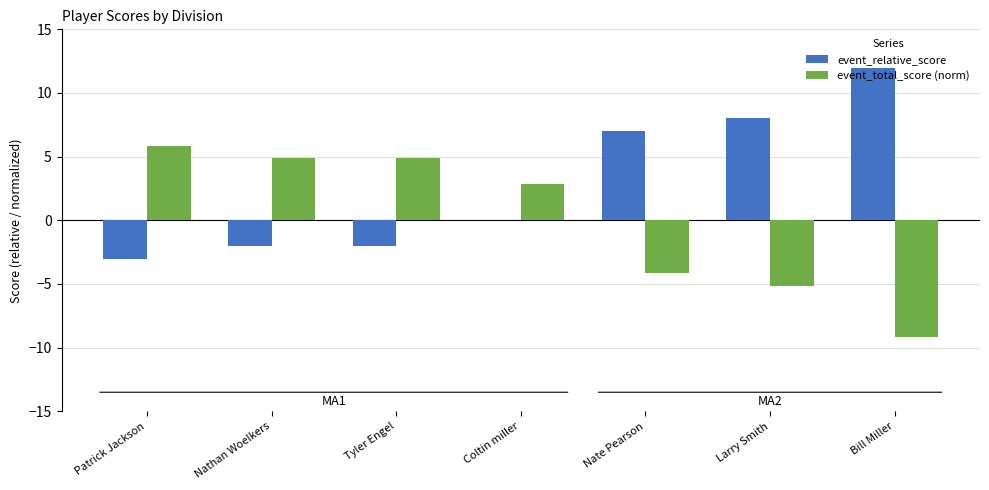

How many values in event_total_score (norm) are above zero?

4